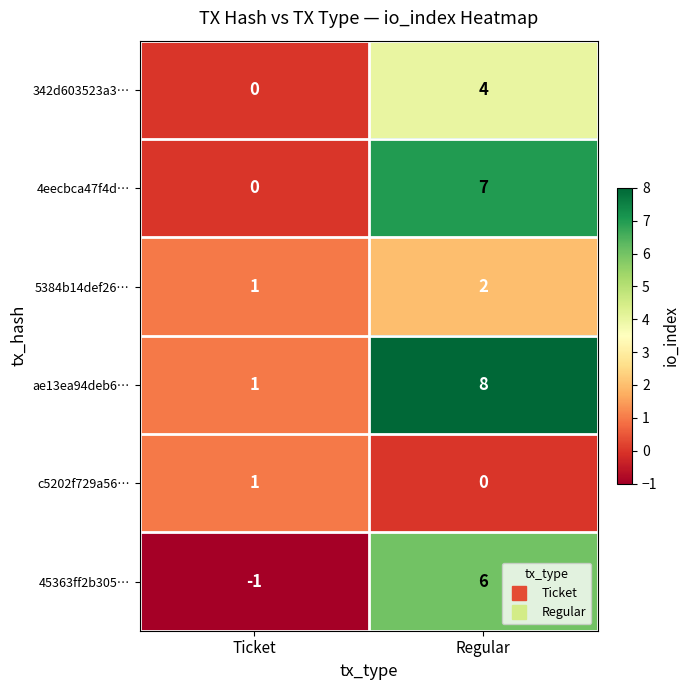

Count the number of categories in the chart.

2